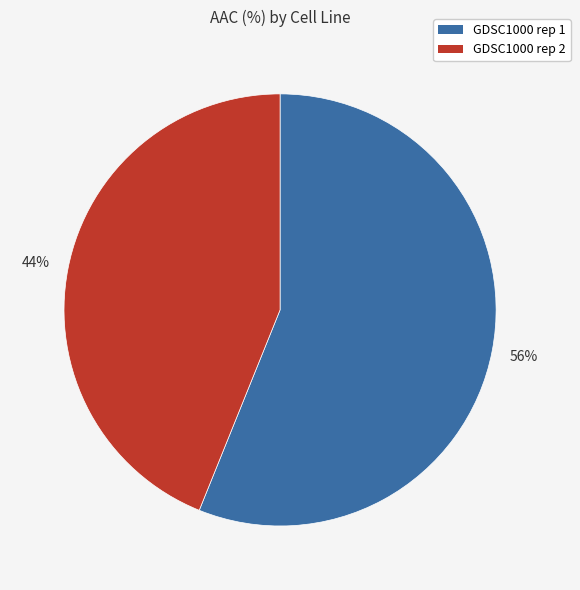

To the nearest percent, what percentage of the pie is GDSC1000 rep 1?

56%